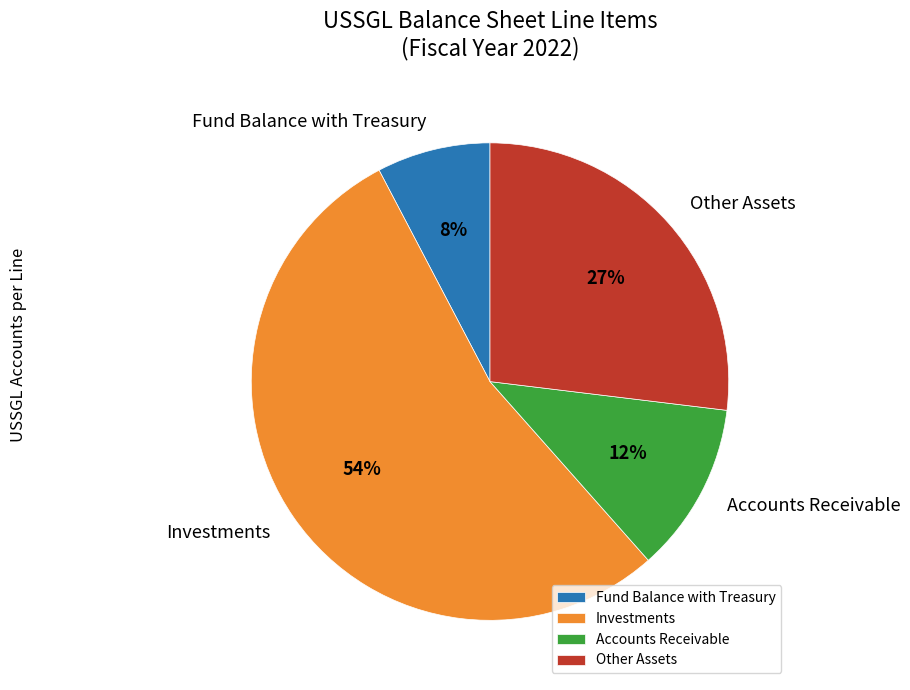

Do Investments and Other Assets together represent more than half of the pie?

Yes